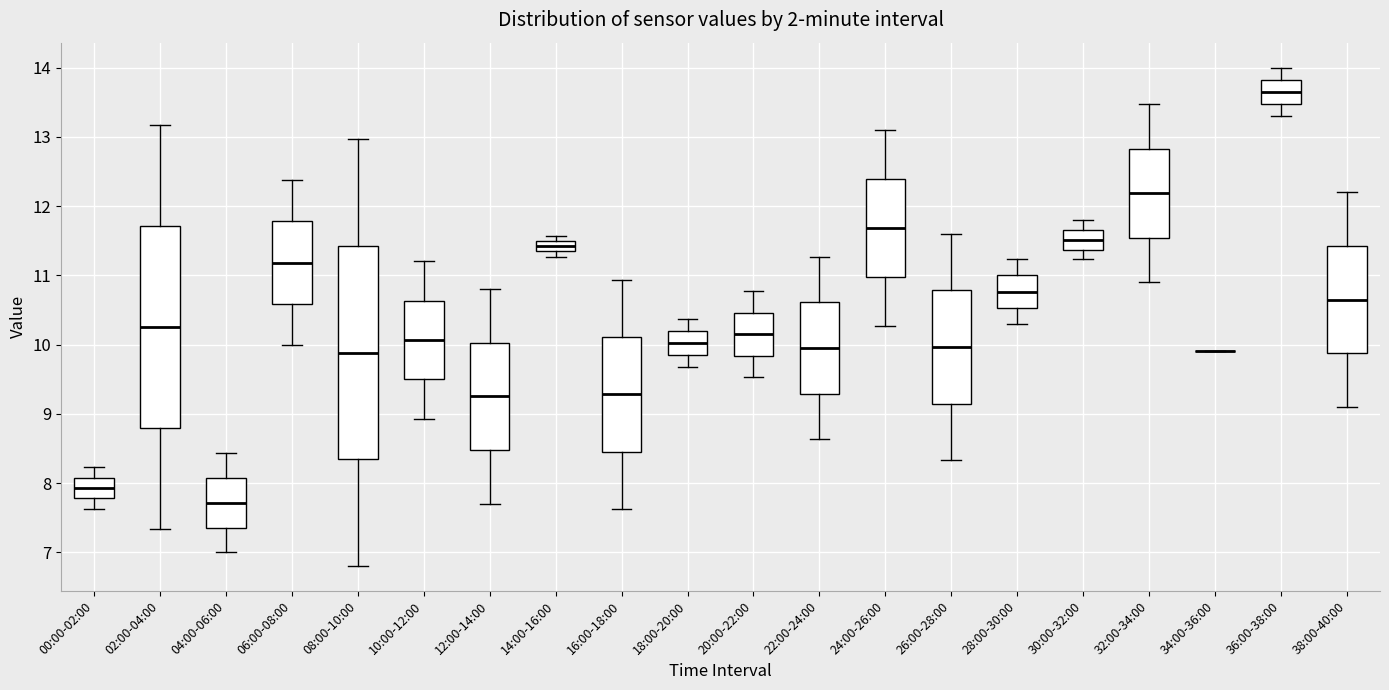

Reading left to right, transcribe this box plot: for each box, give where its median line is, the range the box spans, and where its two whiskers end, as read against the y-axis. The values are not printed on the chart, so give them approximately, as read against the axis.

00:00-02:00: median 7.9, box 7.8 to 8.1, whiskers 7.6 to 8.2
02:00-04:00: median 10.3, box 8.8 to 11.7, whiskers 7.3 to 13.2
04:00-06:00: median 7.7, box 7.4 to 8.1, whiskers 7.0 to 8.4
06:00-08:00: median 11.2, box 10.6 to 11.8, whiskers 10.0 to 12.4
08:00-10:00: median 9.9, box 8.3 to 11.4, whiskers 6.8 to 13.0
10:00-12:00: median 10.1, box 9.5 to 10.6, whiskers 8.9 to 11.2
12:00-14:00: median 9.3, box 8.5 to 10.0, whiskers 7.7 to 10.8
14:00-16:00: median 11.4, box 11.3 to 11.5, whiskers 11.3 (just below the box's lower edge) to 11.6
16:00-18:00: median 9.3, box 8.5 to 10.1, whiskers 7.6 to 10.9
18:00-20:00: median 10.0, box 9.8 to 10.2, whiskers 9.7 to 10.4
20:00-22:00: median 10.2, box 9.8 to 10.5, whiskers 9.5 to 10.8
22:00-24:00: median 10.0, box 9.3 to 10.6, whiskers 8.6 to 11.3
24:00-26:00: median 11.7, box 11.0 to 12.4, whiskers 10.3 to 13.1
26:00-28:00: median 10.0, box 9.1 to 10.8, whiskers 8.3 to 11.6
28:00-30:00: median 10.8, box 10.5 to 11.0, whiskers 10.3 to 11.2
30:00-32:00: median 11.5, box 11.4 to 11.7, whiskers 11.2 to 11.8
32:00-34:00: median 12.2, box 11.5 to 12.8, whiskers 10.9 to 13.5
34:00-36:00: box collapsed to a line at 9.9, whiskers 9.9 to 9.9
36:00-38:00: median 13.7, box 13.5 to 13.8, whiskers 13.3 to 14.0
38:00-40:00: median 10.7, box 9.9 to 11.4, whiskers 9.1 to 12.2